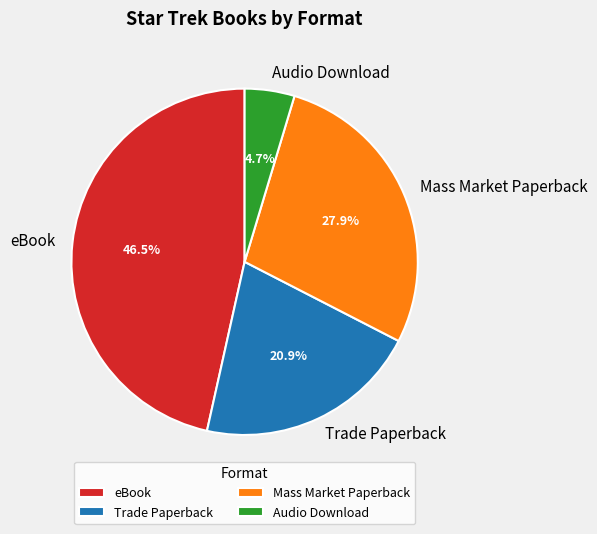

To the nearest percent, what is the difference between the largest and smallest slice percentages?

42%